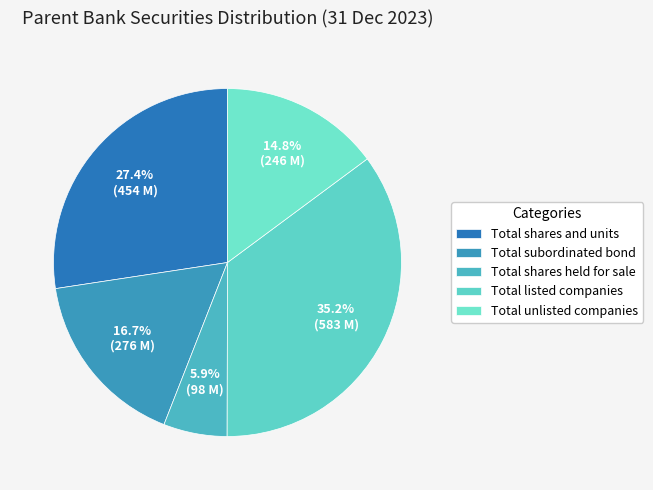

True or false: Total shares held for sale accounts for 20% of the total.

False